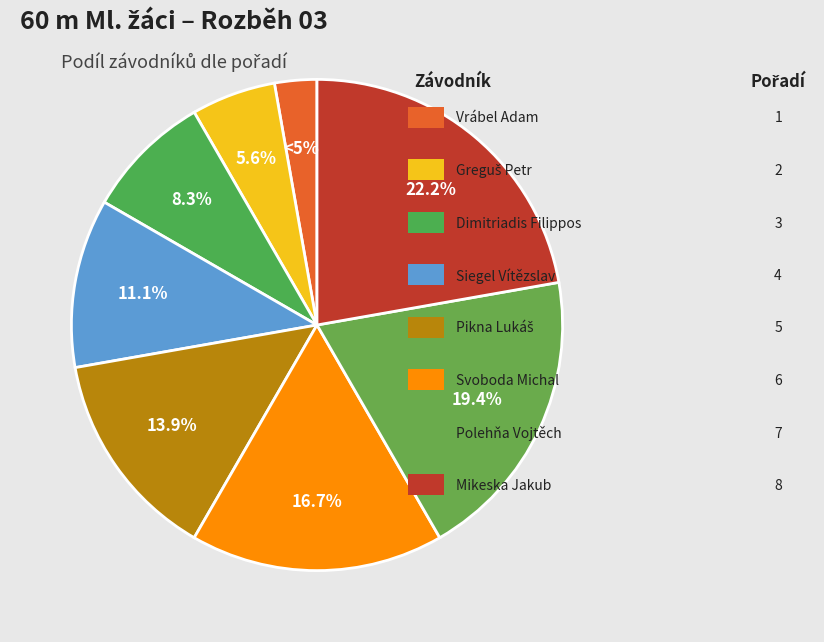

What percentage is NOT represented by Polehňa Vojtěch?

80.6%